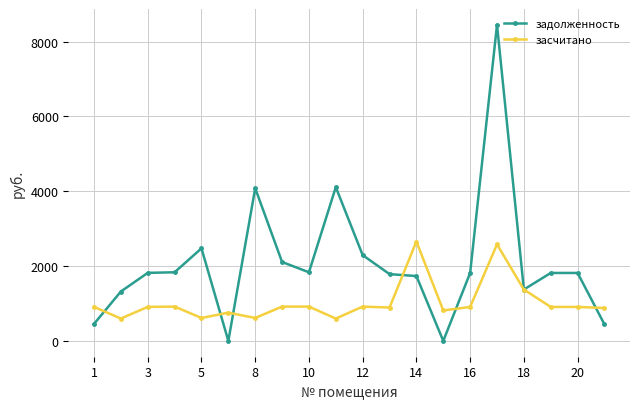

Rank the series by their maximum value, from highest to lowest.

задолженность, засчитано